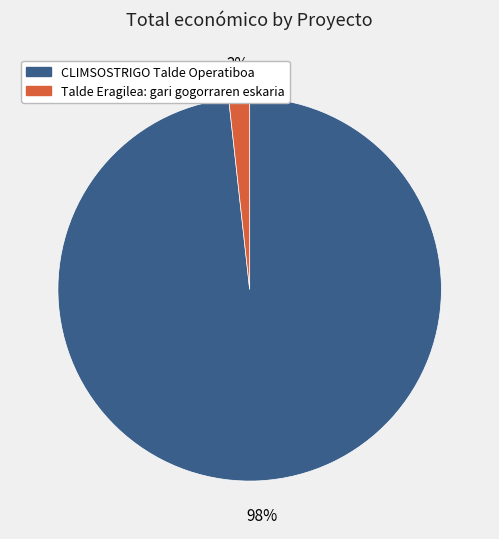

Which has a higher value, CLIMSOSTRIGO Talde Operatiboa or Talde Eragilea: gari gogorraren eskaria?

CLIMSOSTRIGO Talde Operatiboa